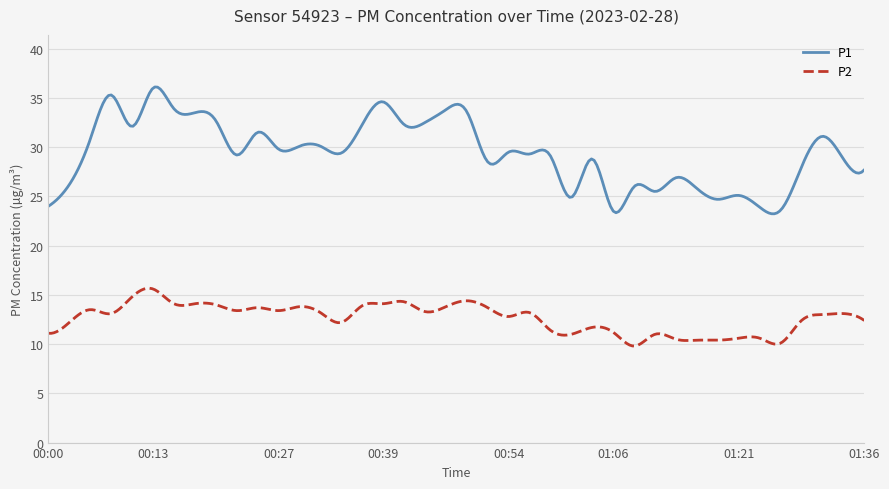

Which series has the largest total across all categories?

P1